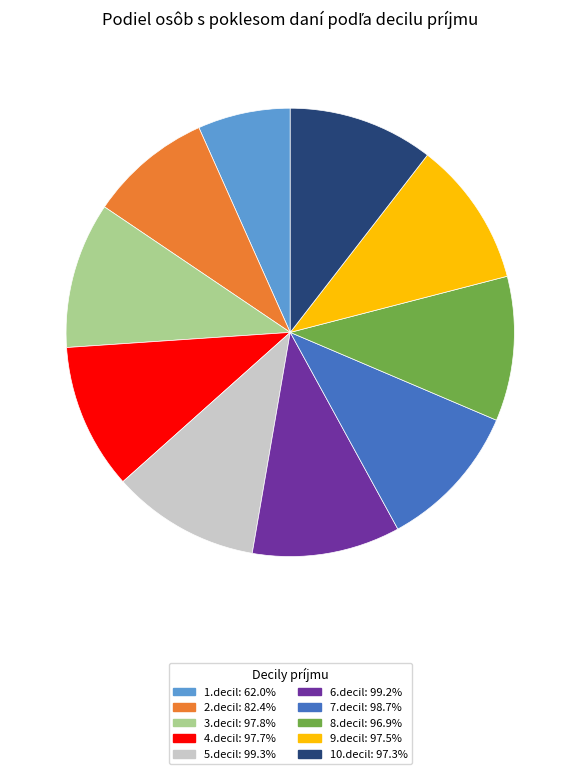

Combined, do 8.decil: 96.9% and 7.decil: 98.7% account for over 50%?

No